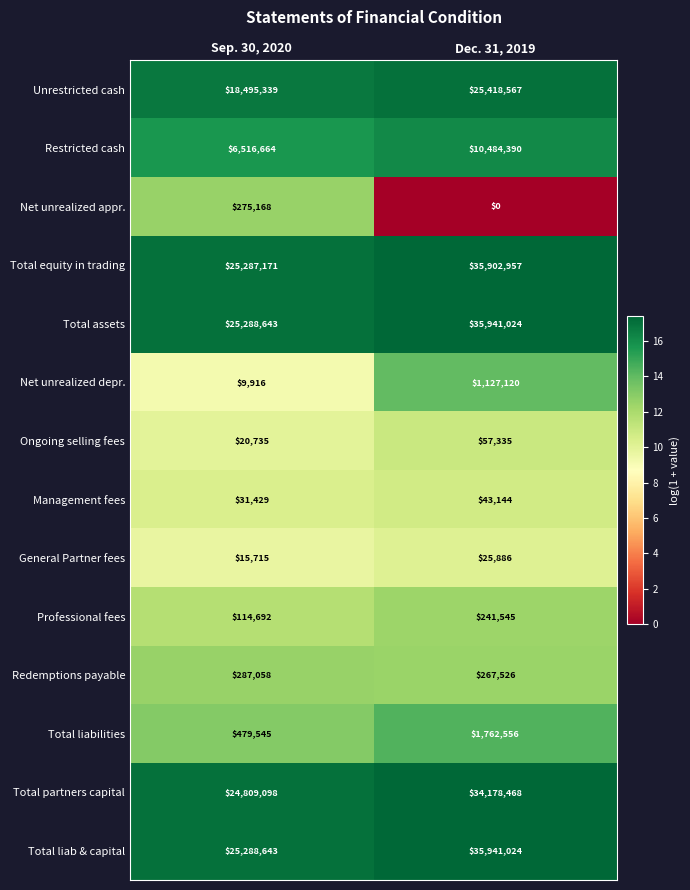

What is the approximate value of Unrestricted cash at Dec. 31, 2019, to the nearest 100?

25418600